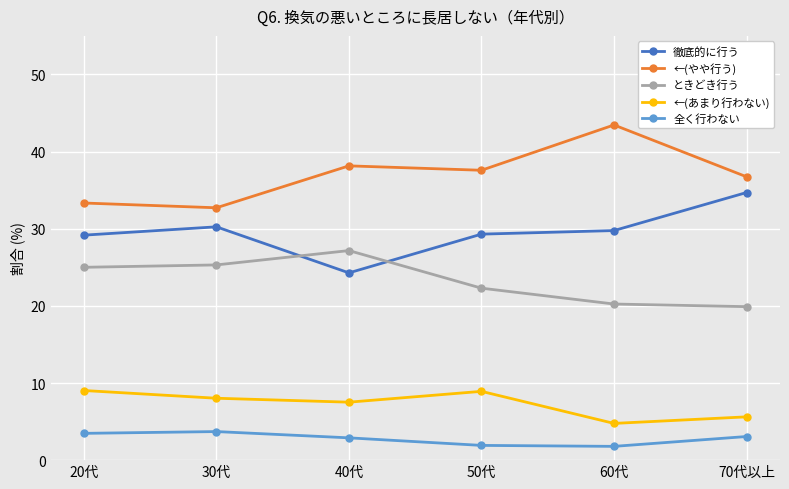

Read the ←(やや行う) value at 50代.

37.6